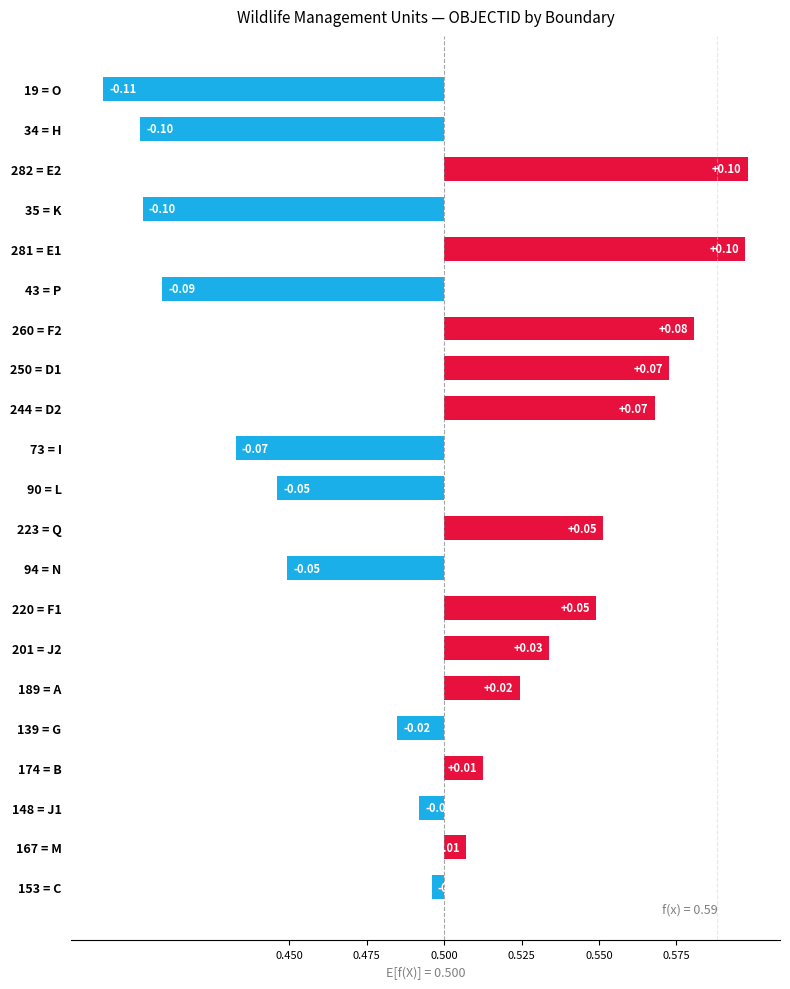

How many values are above zero?

11